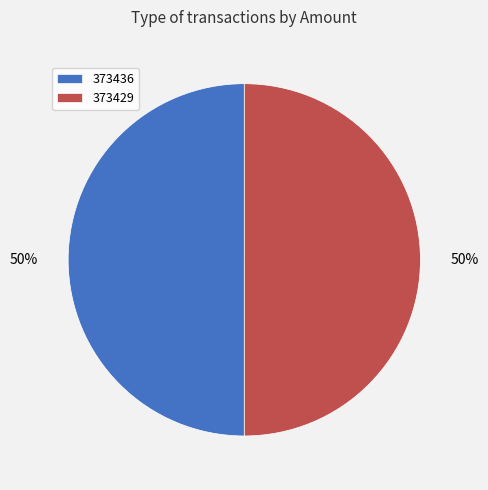

To the nearest percent, what is the combined percentage of 373429 and 373436?

100%